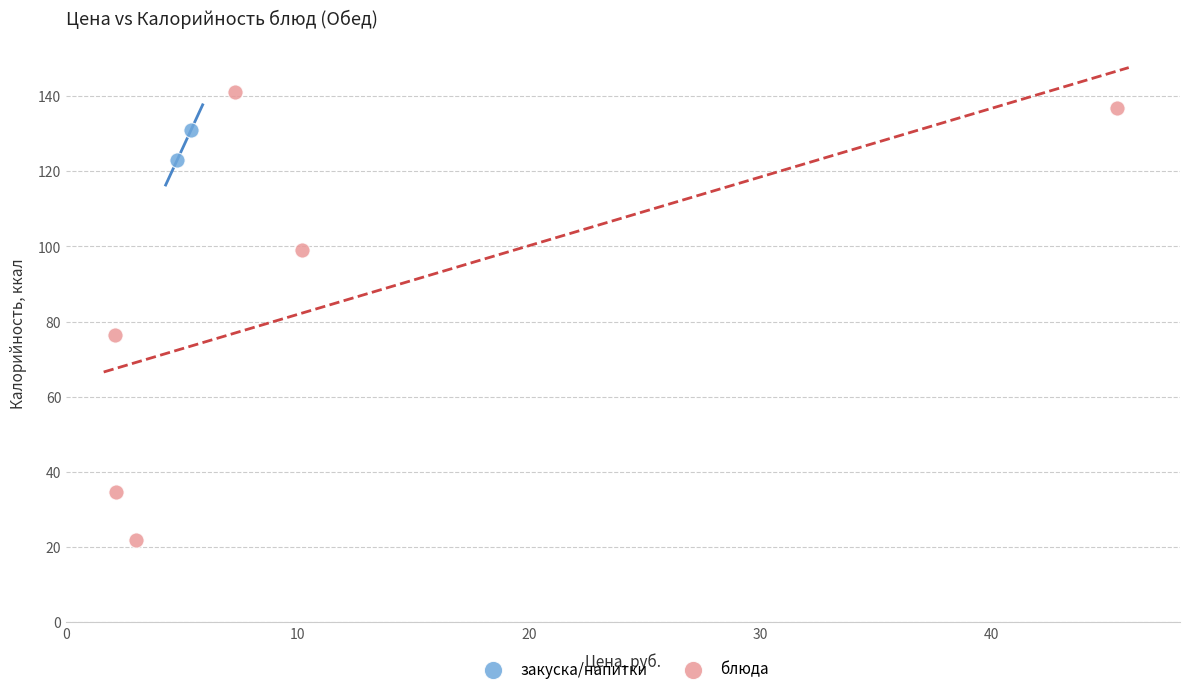

Which series reaches the minimum Y coordinate?

блюда